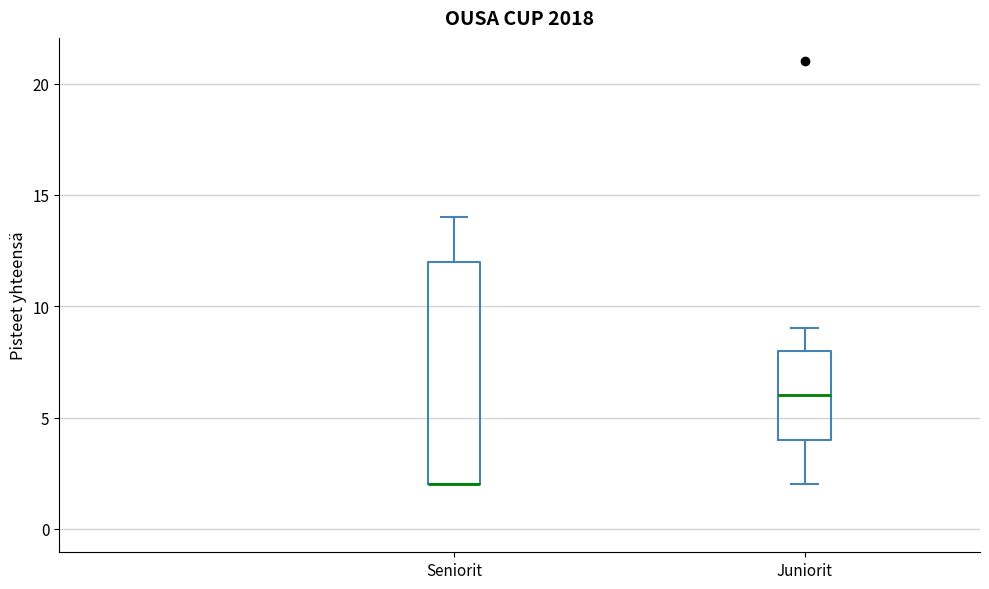

Which box is the tallest, from its lower edge to its upper edge?

Seniorit